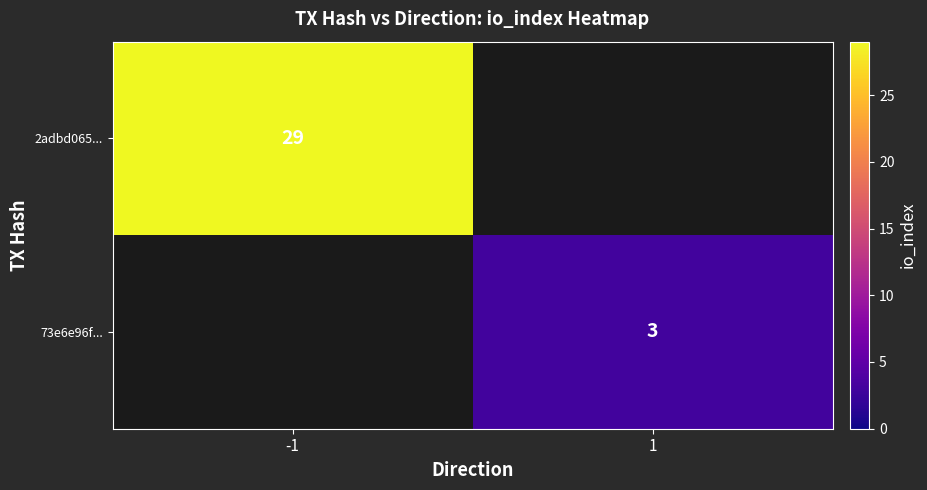

The value of 73e6e96f... at 1 is 3. True or false?

True